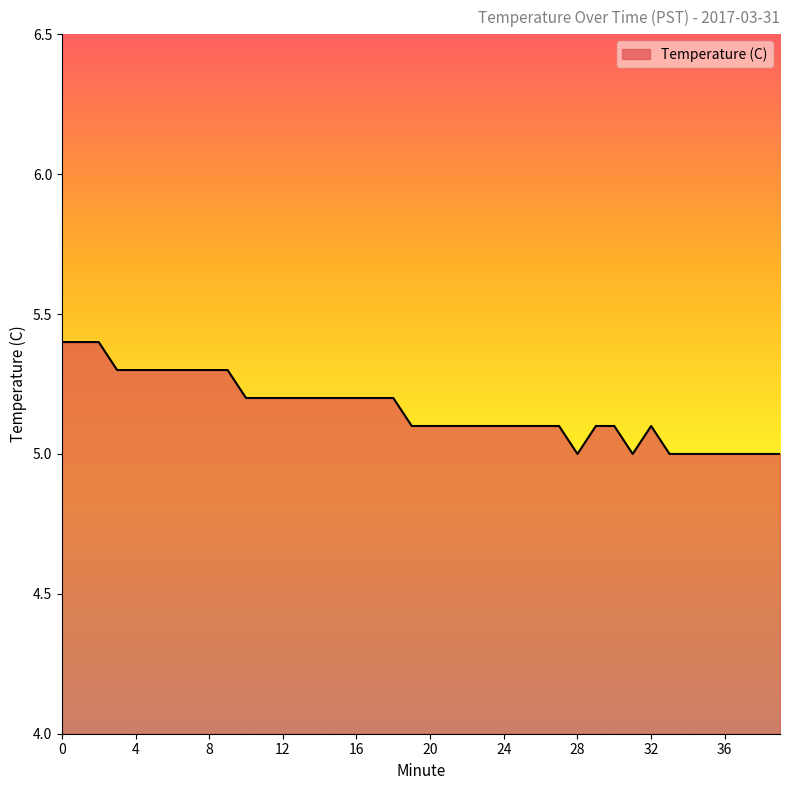

What is the difference between the maximum and minimum values?

0.4